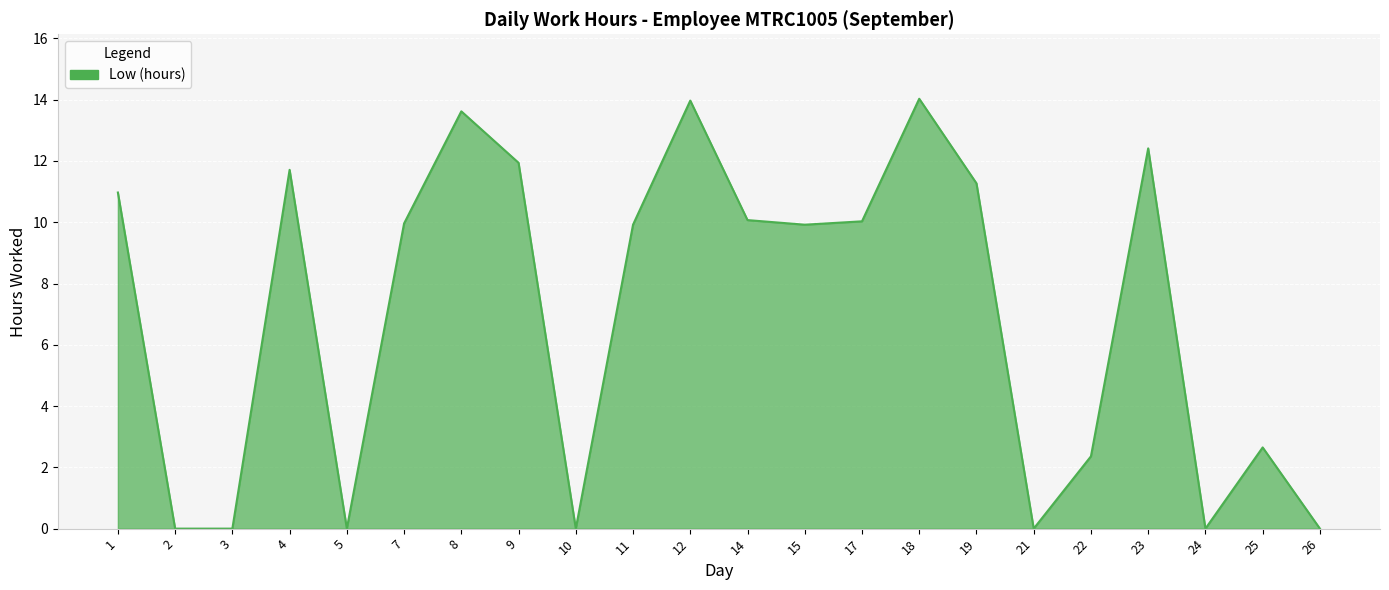

What is the difference between the maximum and minimum values?

14.0